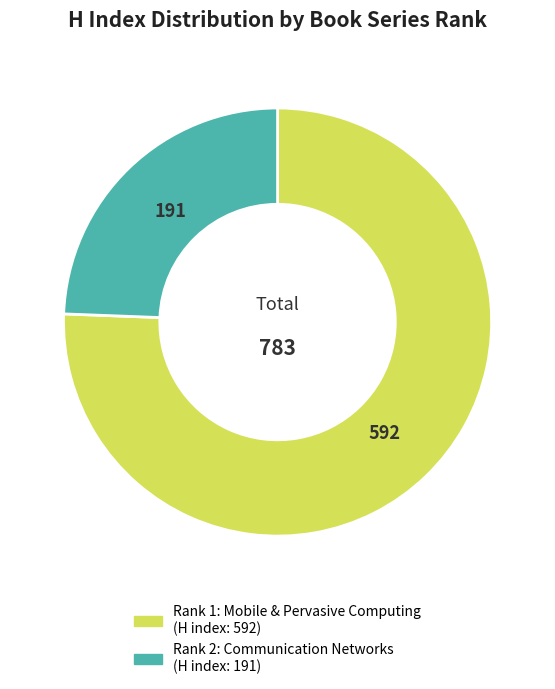

Does any single category account for the majority?

Yes